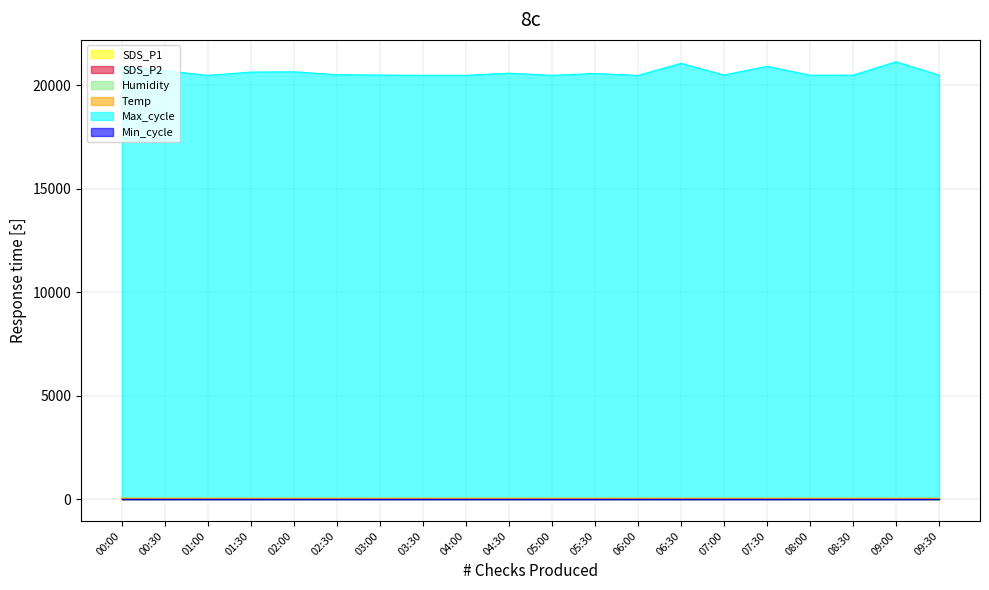

At which category does Humidity reach its first local peak?

02:00